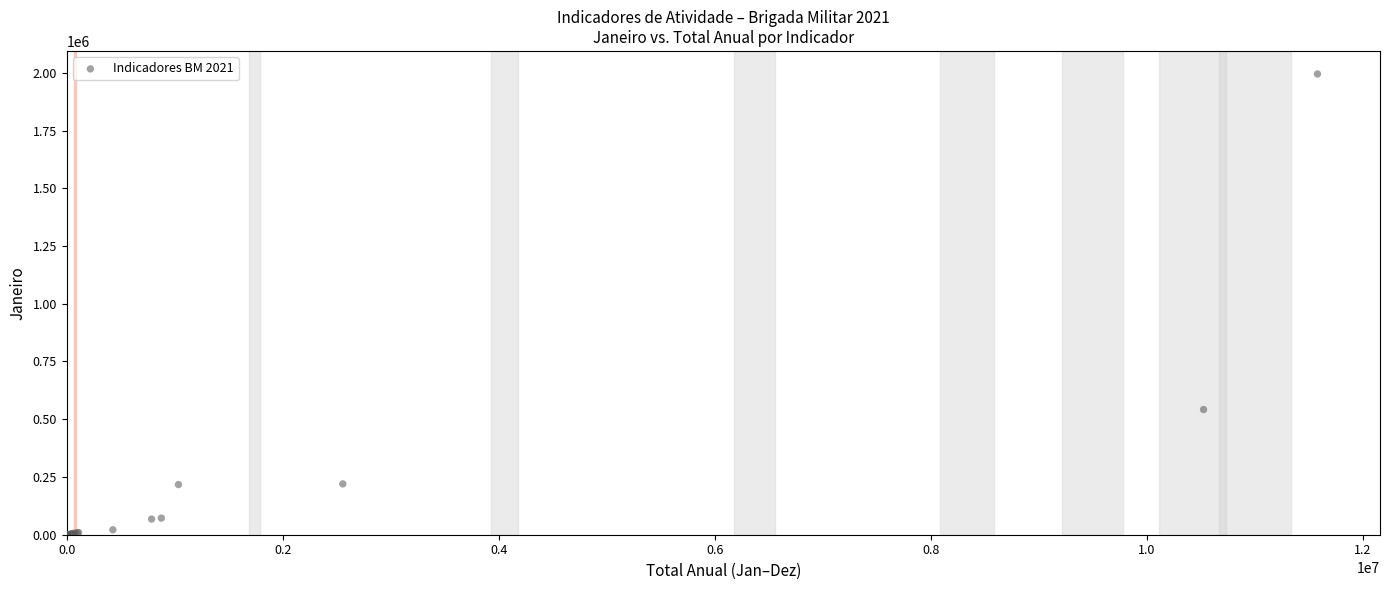

What Y value in the scatter plot is closest to 997511?

541943